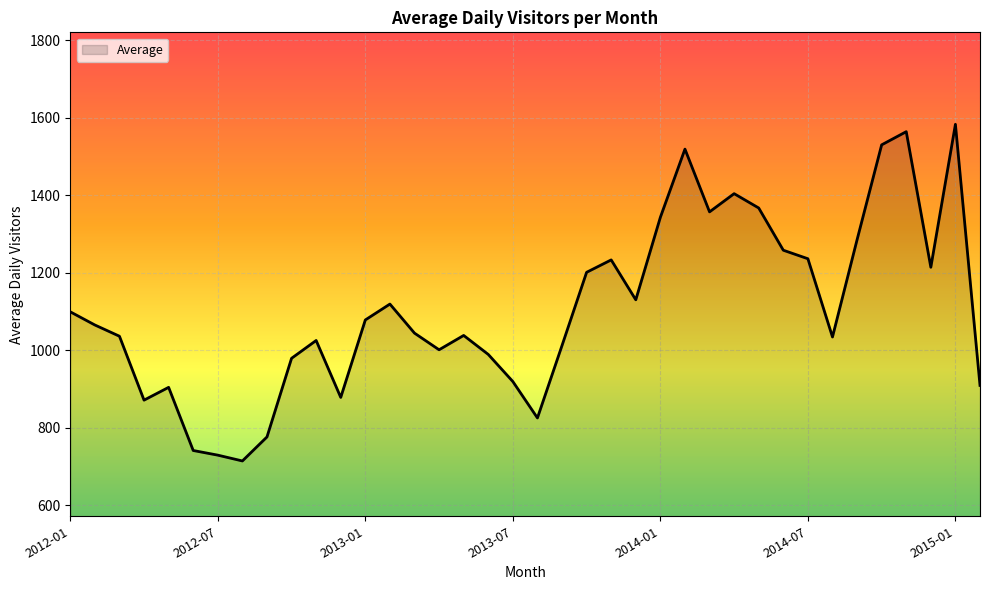

How many lines are shown in the chart?

1